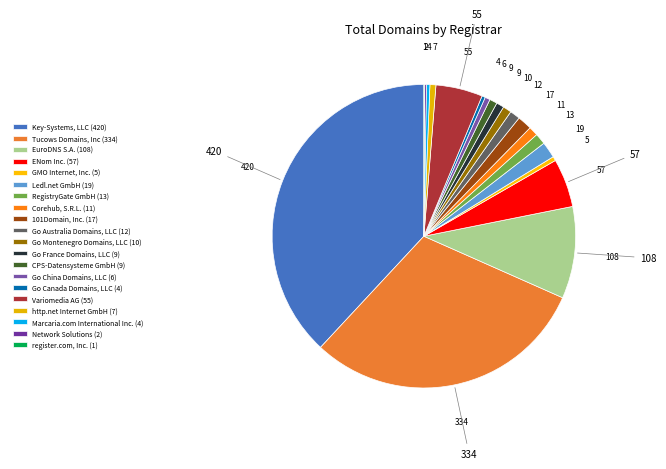

Is there a majority slice in this chart?

No